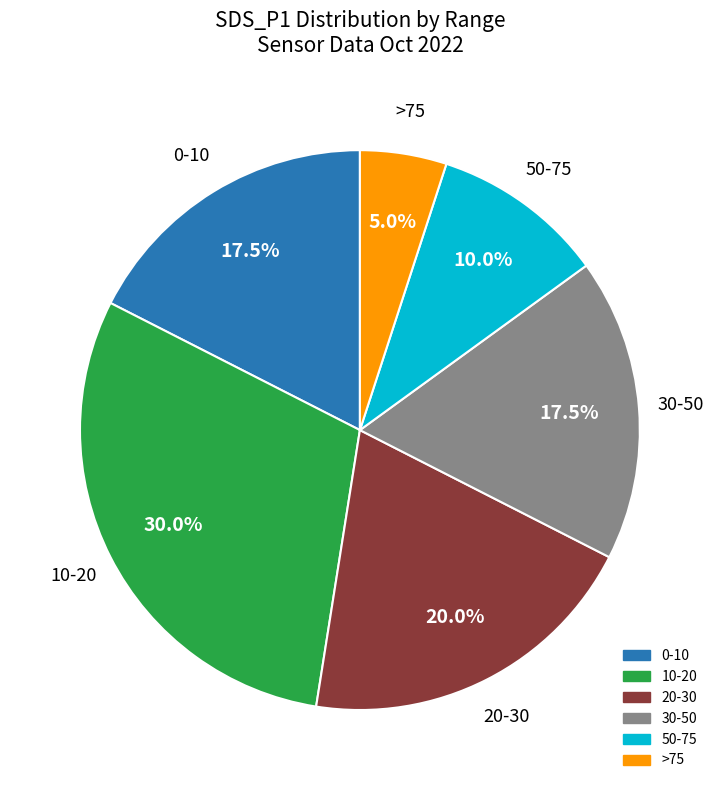

Is there a majority slice in this chart?

No